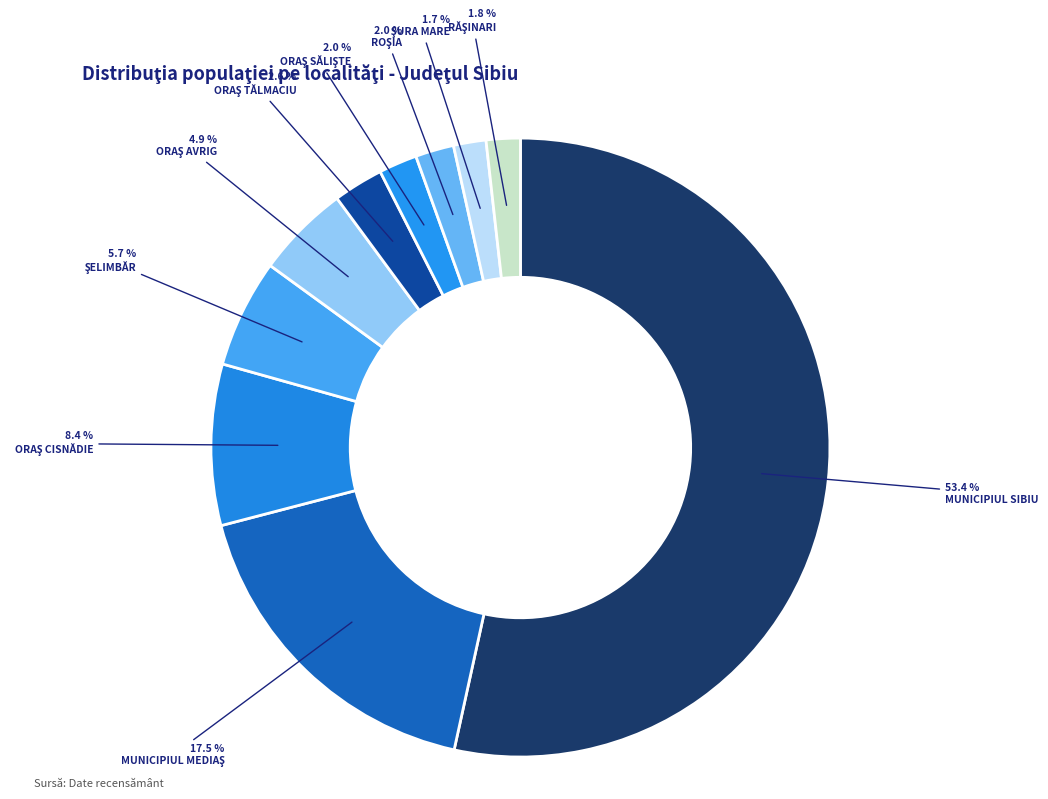

How many segments does this pie chart have?

10